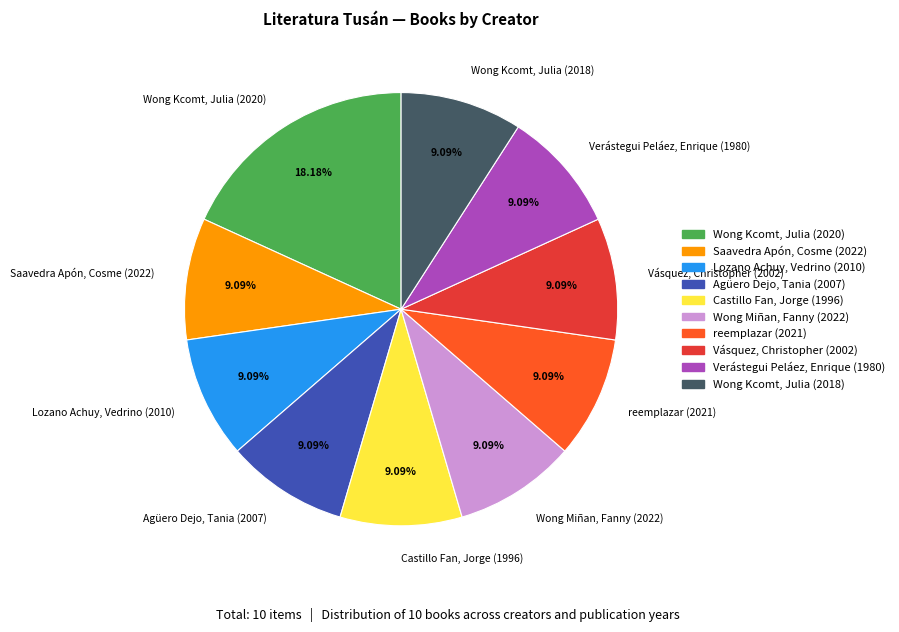

Is it true that reemplazar (2021) is 1% of the pie?

False